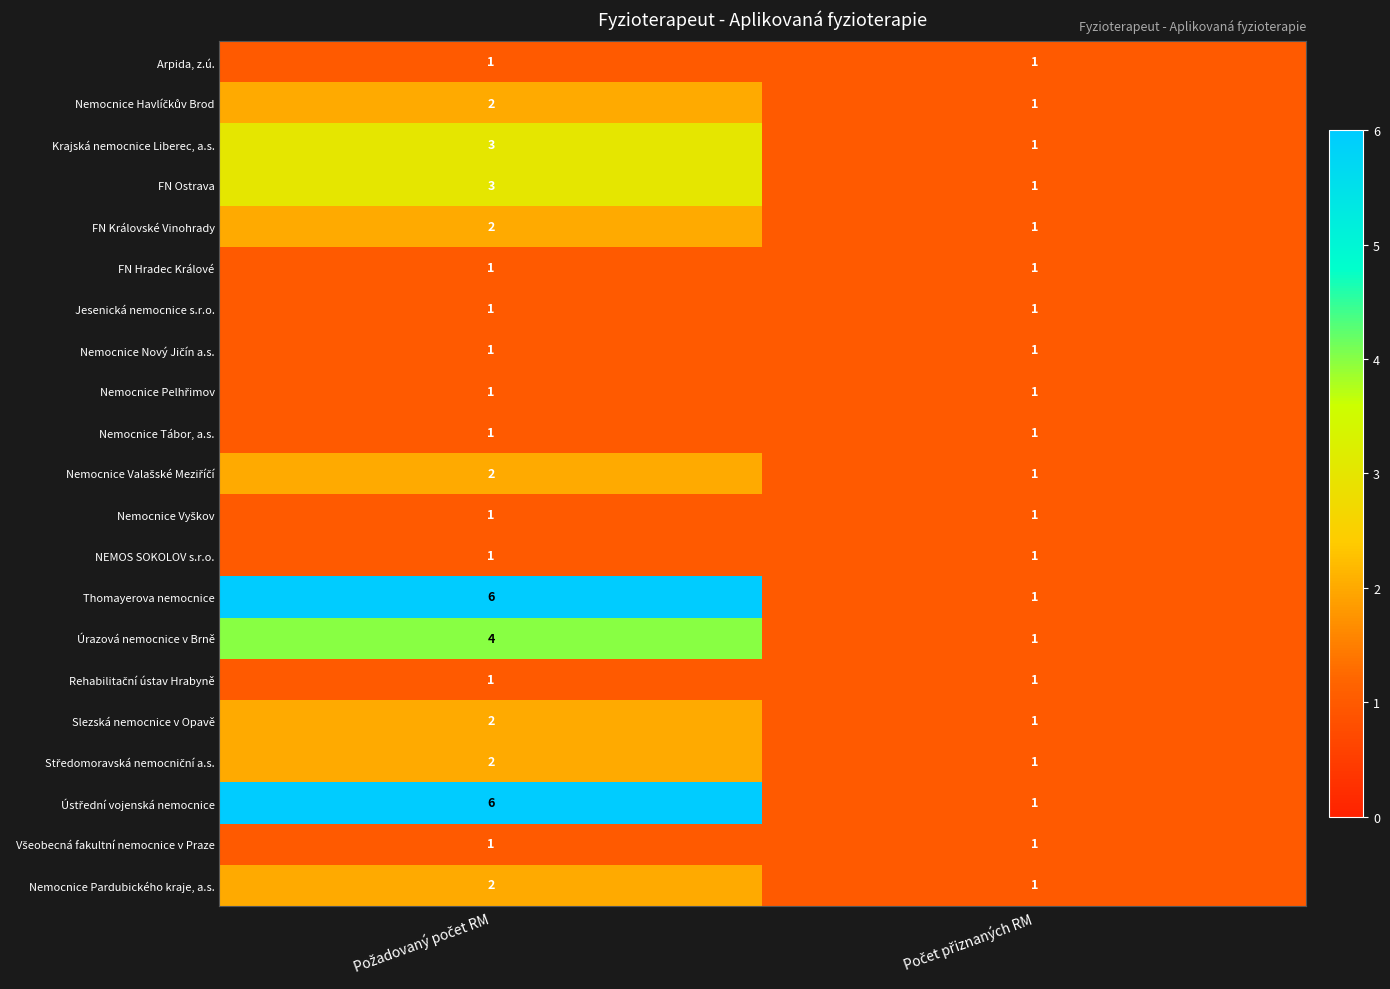

What is the difference between the maximum and minimum values in the Úrazová nemocnice v Brně series?

3